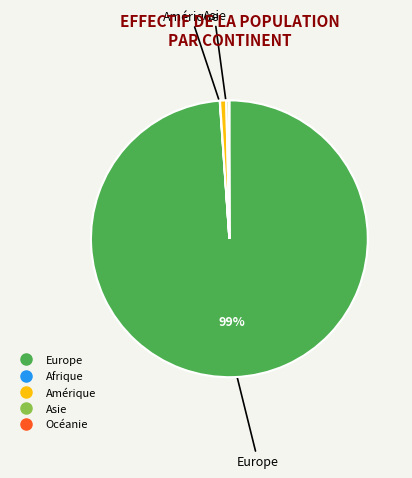

Do Amérique and Asie together represent more than half of the pie?

No